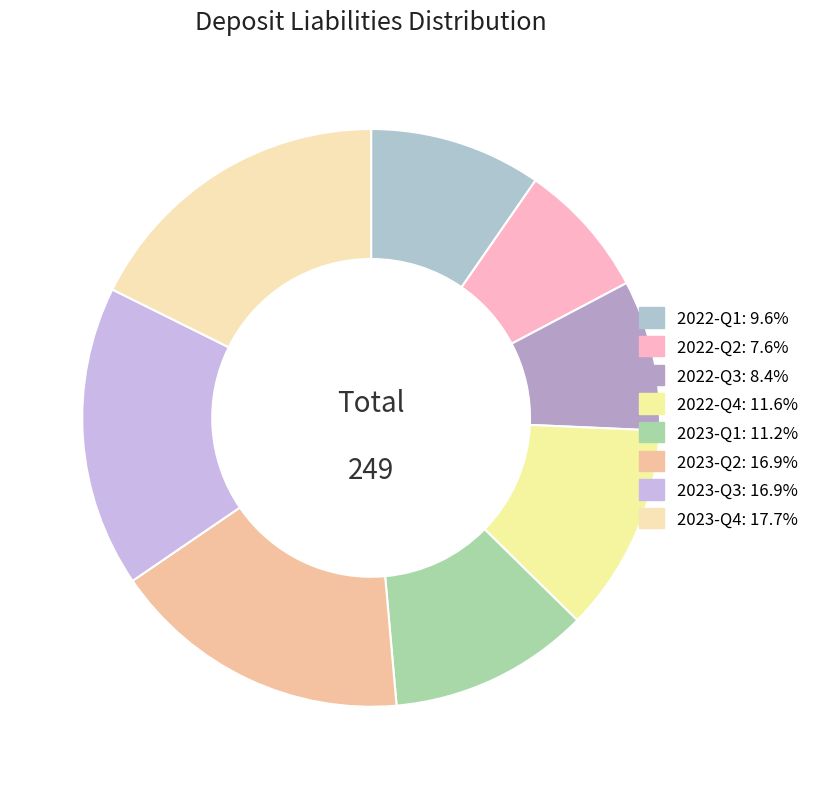

To the nearest percent, what portion does 2022-Q4 represent?

12%